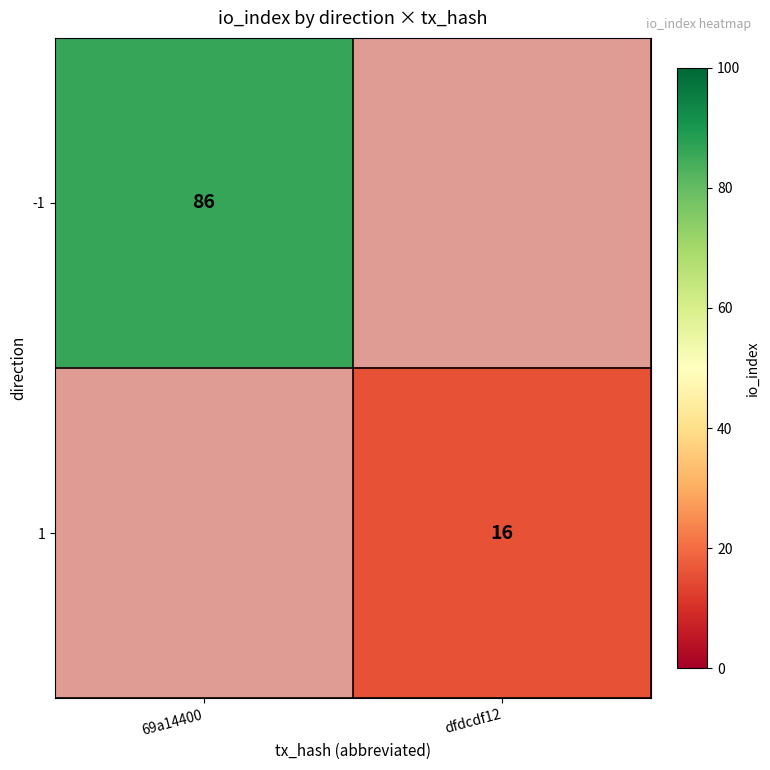

The value of -1 at 69a14400 is 147. True or false?

False